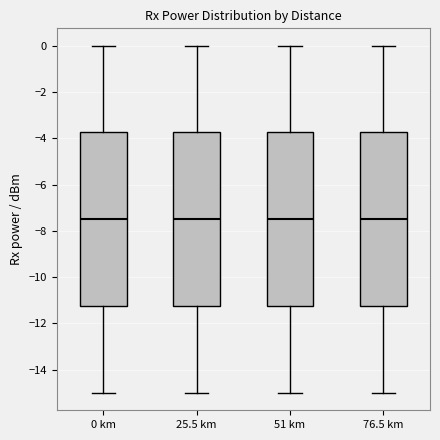

Reading left to right, transcribe this box plot: for each box, give where its median line is, the range the box spans, and where its two whiskers end, as read against the y-axis. The values are not printed on the chart, so give them approximately, as read against the axis.

0 km: median -7.4, box -11.2 to -3.8, whiskers -15.0 to 0.0
25.5 km: median -7.4, box -11.2 to -3.8, whiskers -15.0 to 0.0
51 km: median -7.6, box -11.2 to -3.8, whiskers -15.0 to 0.0
76.5 km: median -7.6, box -11.2 to -3.8, whiskers -15.0 to 0.0